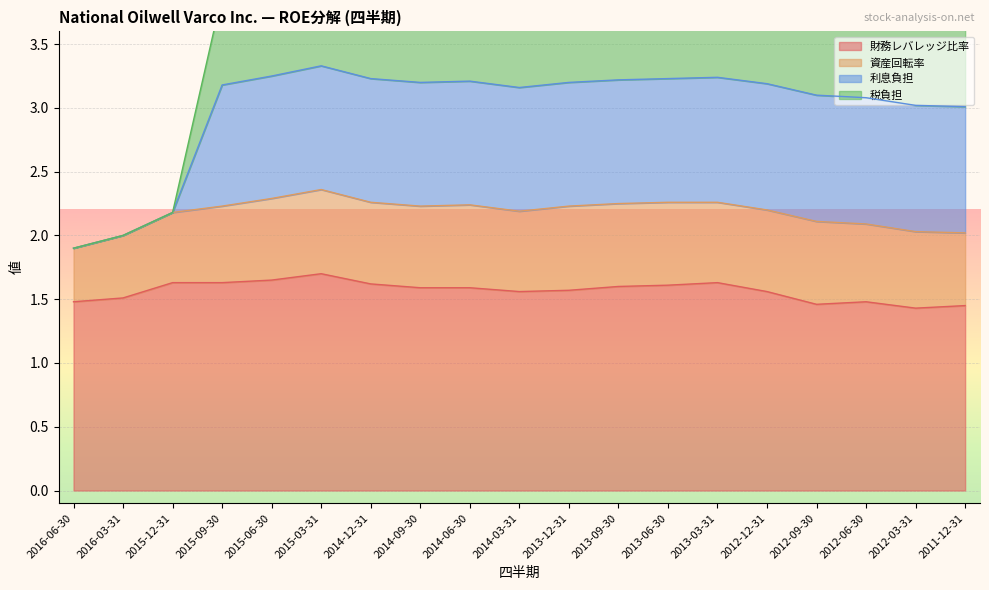

Is the value of 利息負担 at 2011-12-31 greater than the value of 財務レバレッジ比率 at 2015-03-31?

Yes